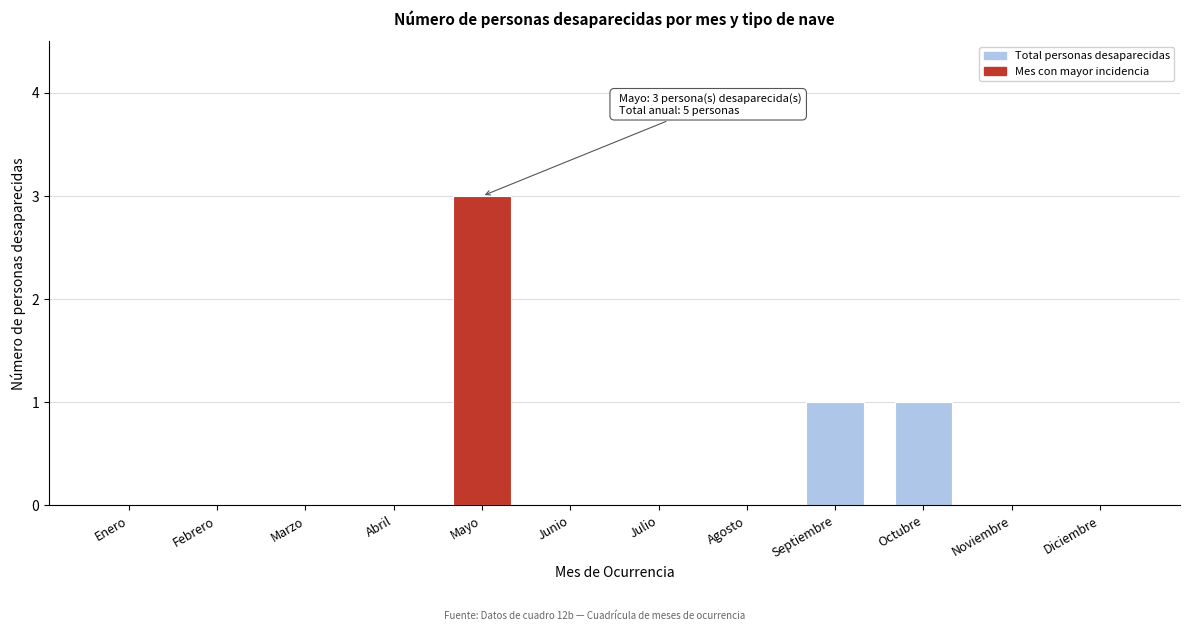

Reading left to right, list all the values displayed in this chart.

Enero=0	Febrero=0	Marzo=0	Abril=0	Mayo=3	Junio=0	Julio=0	Agosto=0	Septiembre=1	Octubre=1	Noviembre=0	Diciembre=0